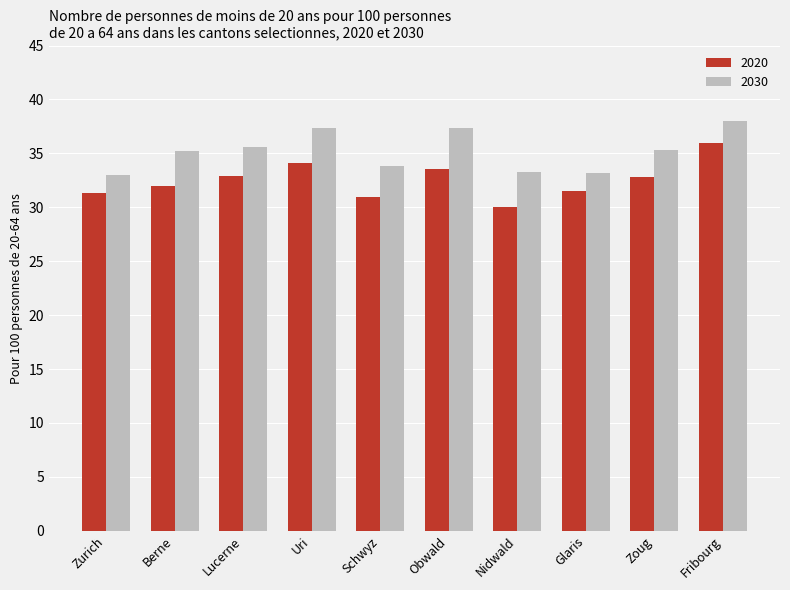

Rank the series by their maximum value, from lowest to highest.

2020, 2030